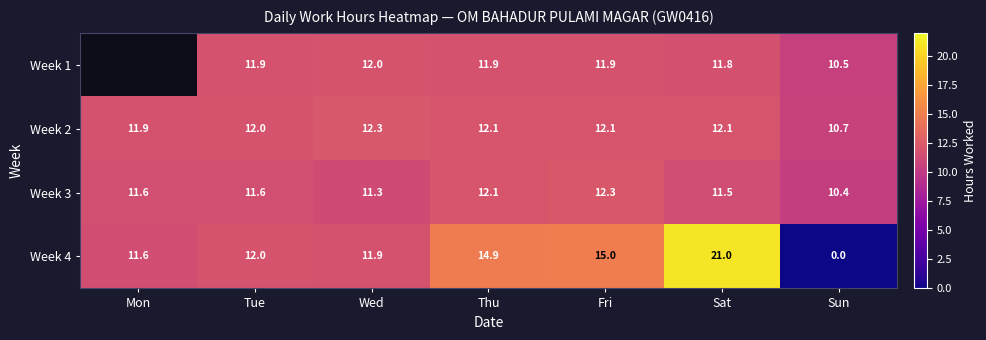

What is the difference between the second highest and minimum values in the Week 4 series?

15.0